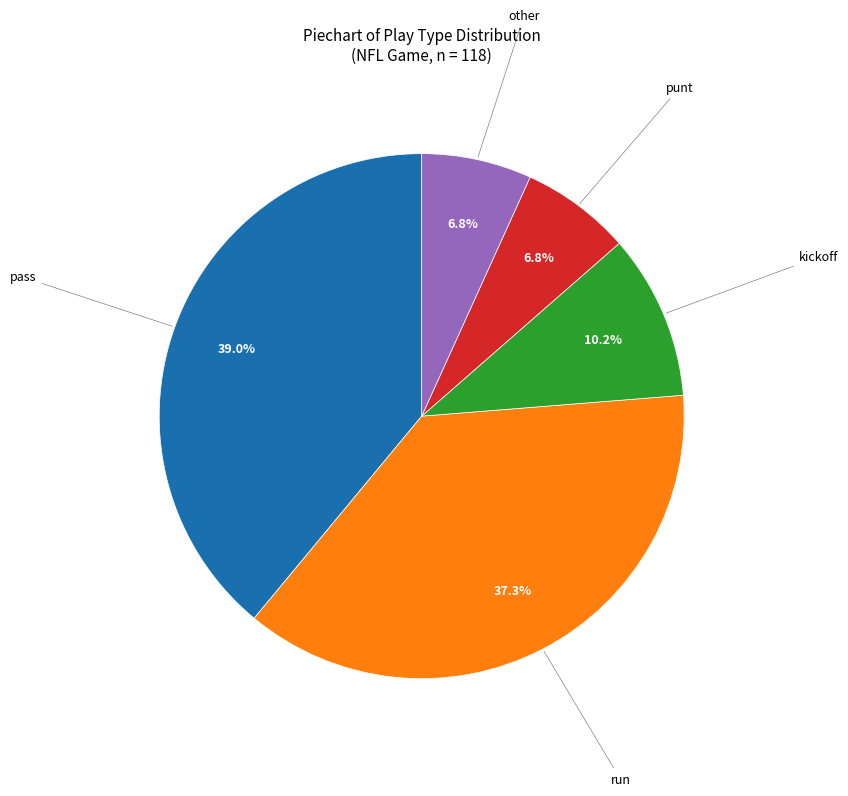

Is there a majority slice in this chart?

No